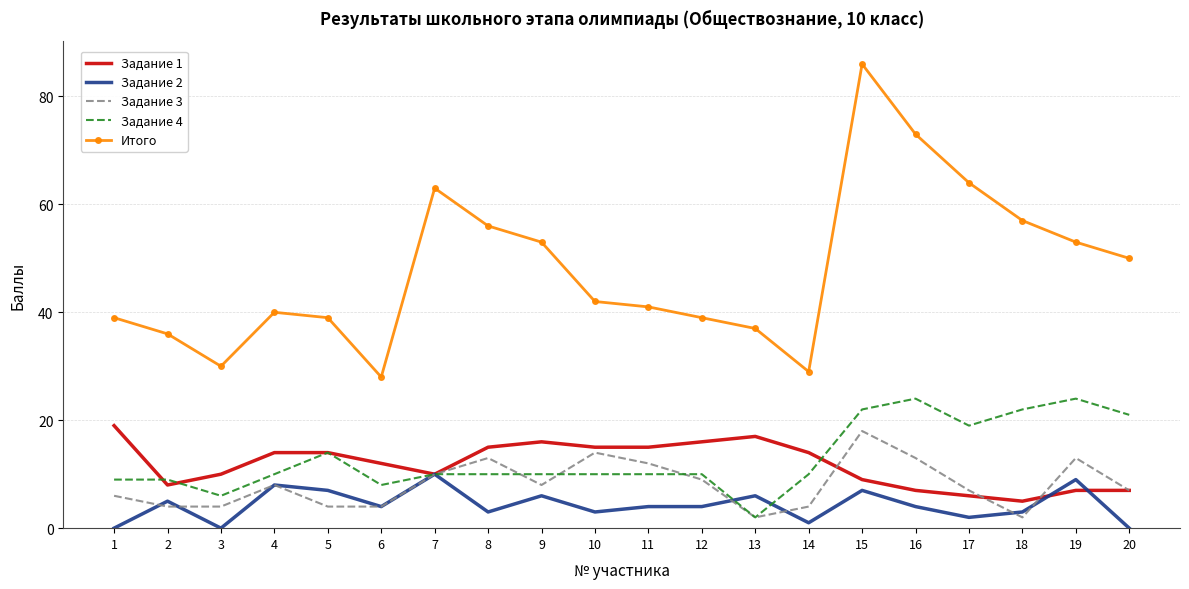

Which series has the largest range (max minus min)?

Итого